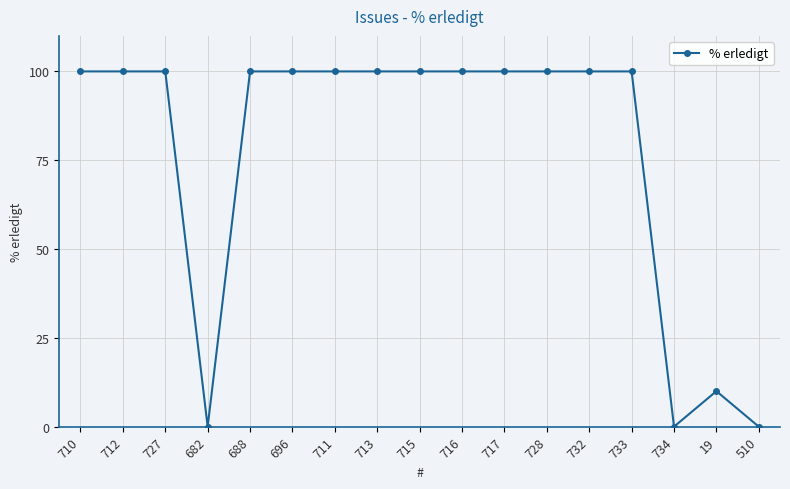

Does the chart display data point markers on the line(s)?

Yes